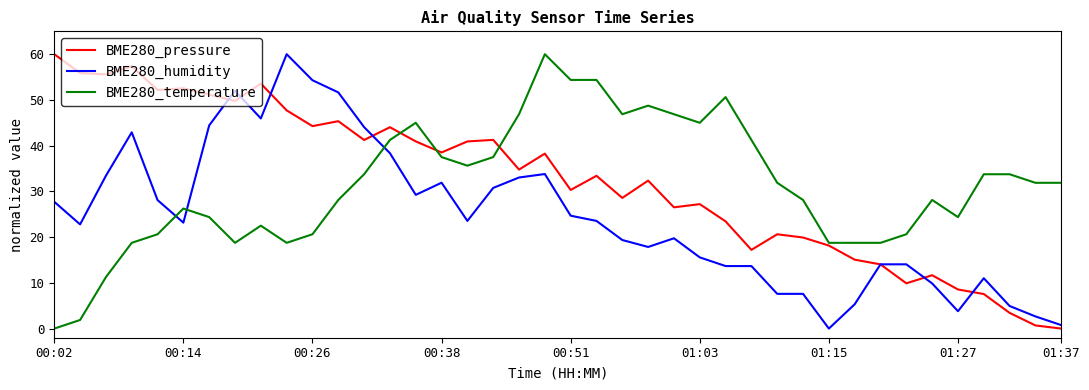

What is the sum of all BME280_temperature values?

1258.1